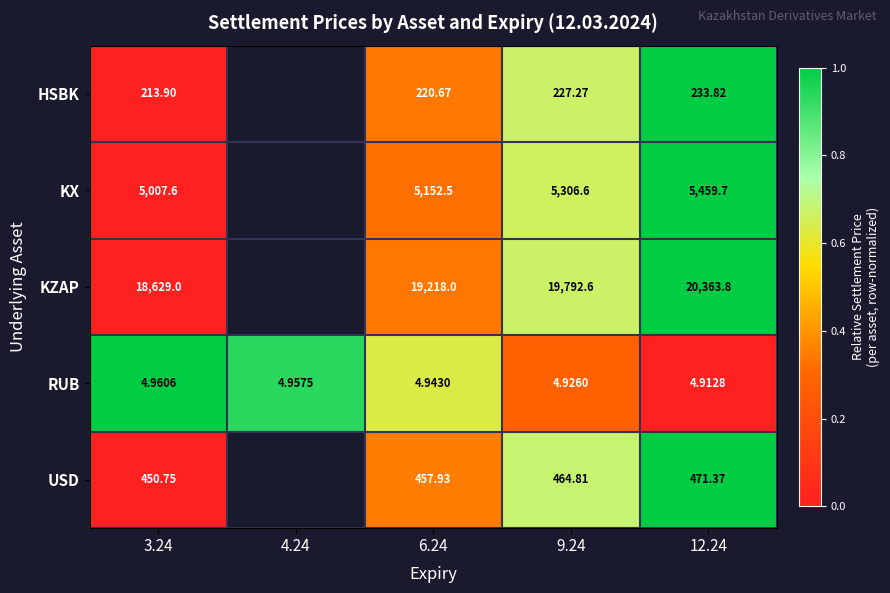

What is the total value across all series at 12.24?

26533.6